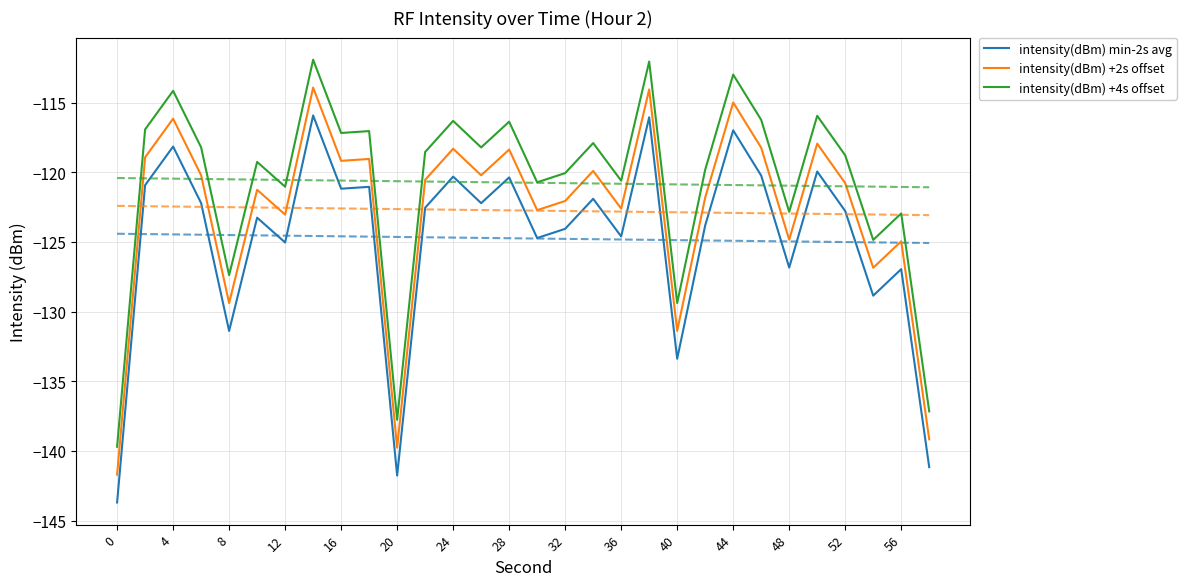

Is it true that intensity(dBm) +4s offset equals -121.0 at 12?

True